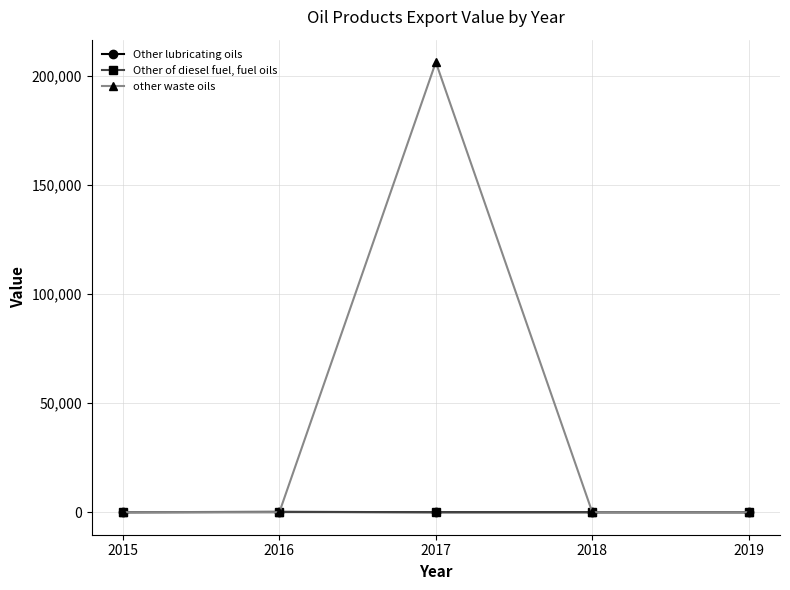

Between 2017 and 2019, which series saw the biggest shift?

other waste oils